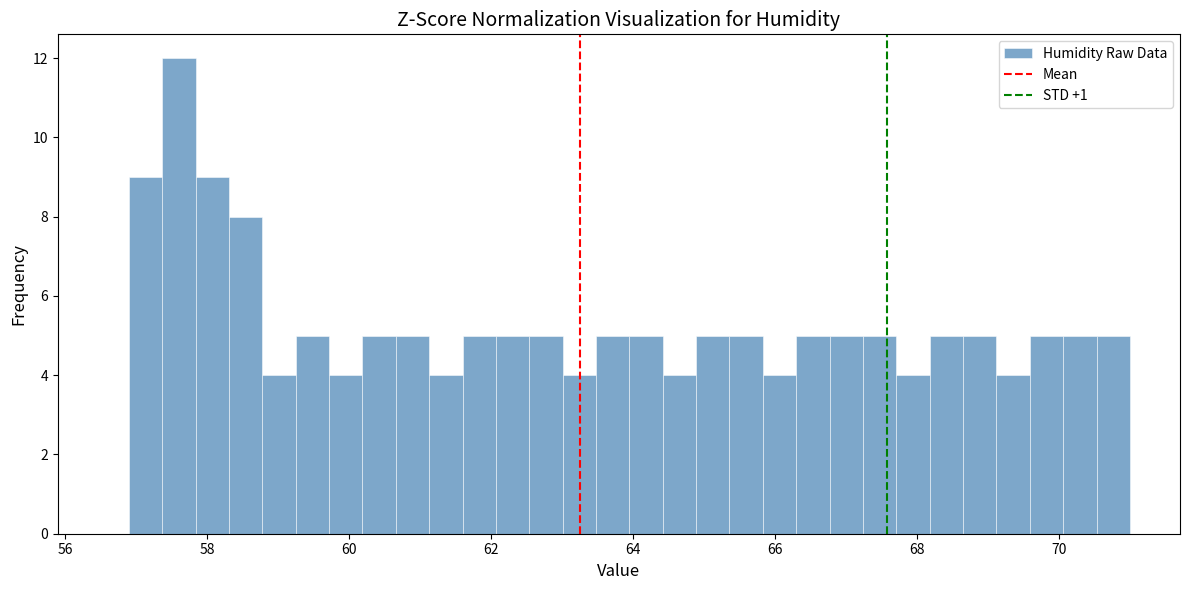

Around what value on the x-axis is the tallest bar? Give the approximate position of its centre, as read against the axis.

57.6